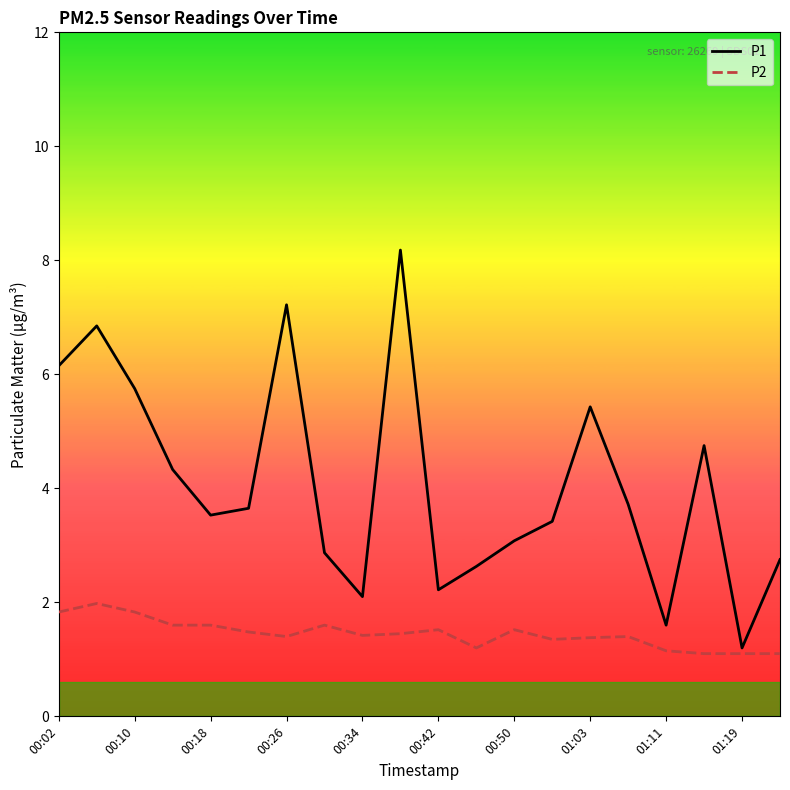

Rank the series by their maximum value, from highest to lowest.

P1, P2